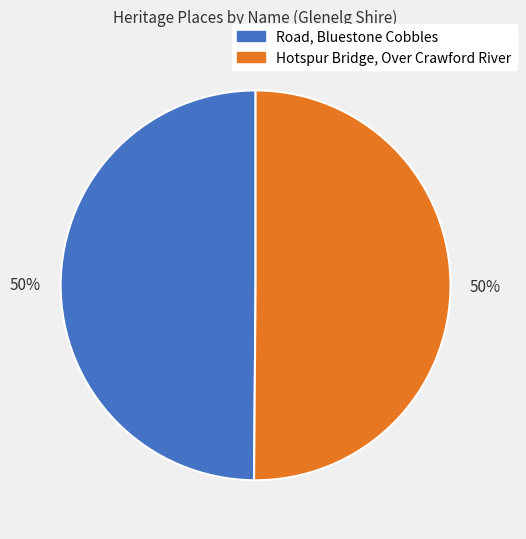

What is the ratio of the value at Hotspur Bridge, Over Crawford River to the value at Road, Bluestone Cobbles?

1.0